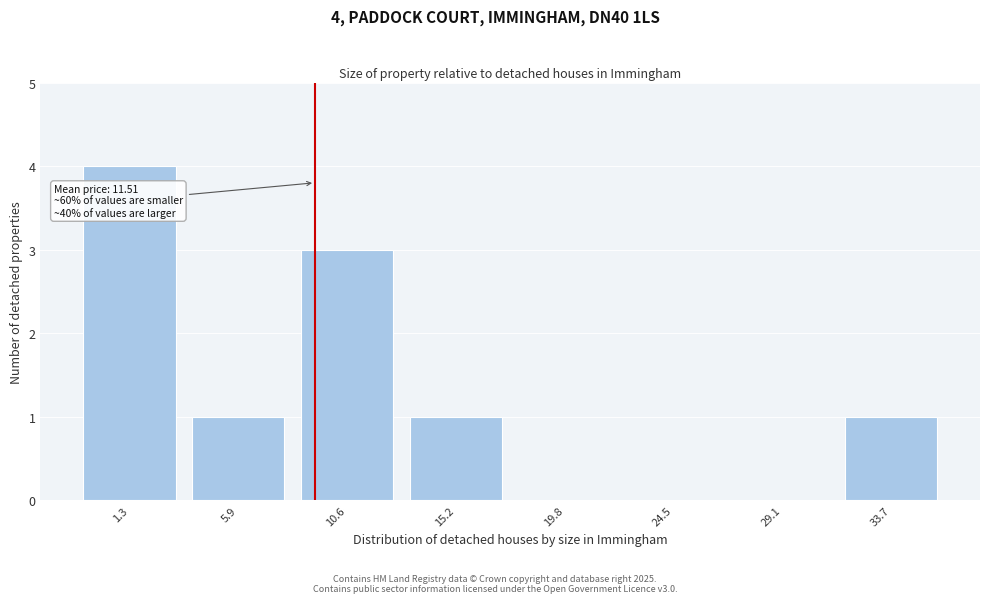

Reading left to right, what are all the values shown in this chart?

1.3=4	5.9=1	10.6=3	15.2=1	19.8=0	24.5=0	29.1=0	33.7=1